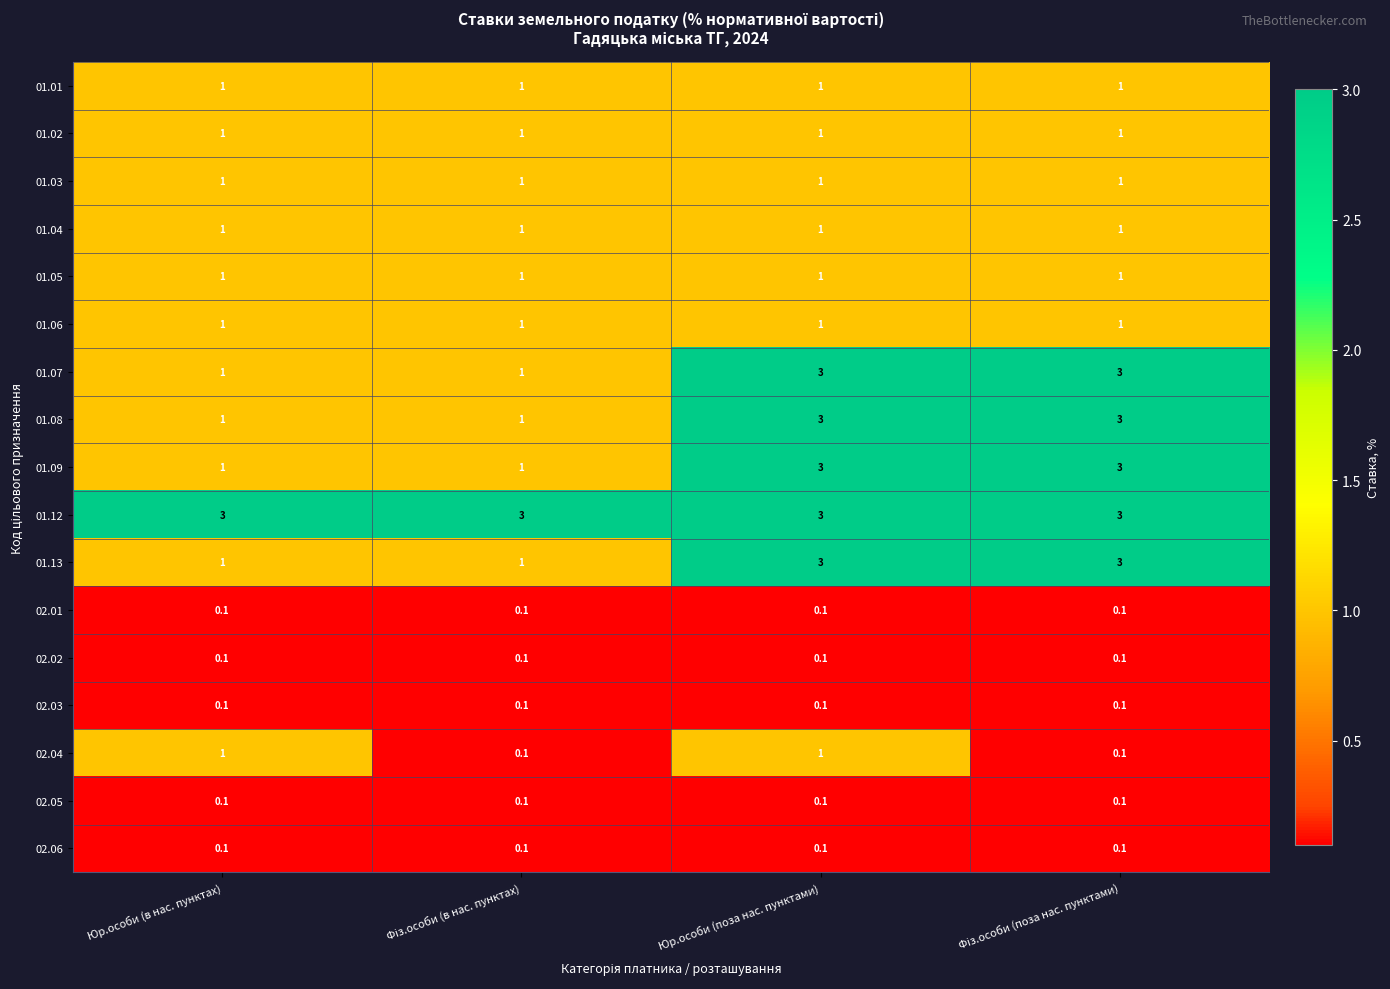

What is the spread (max minus min) of values at Юр.особи (поза нас. пунктами)?

2.9